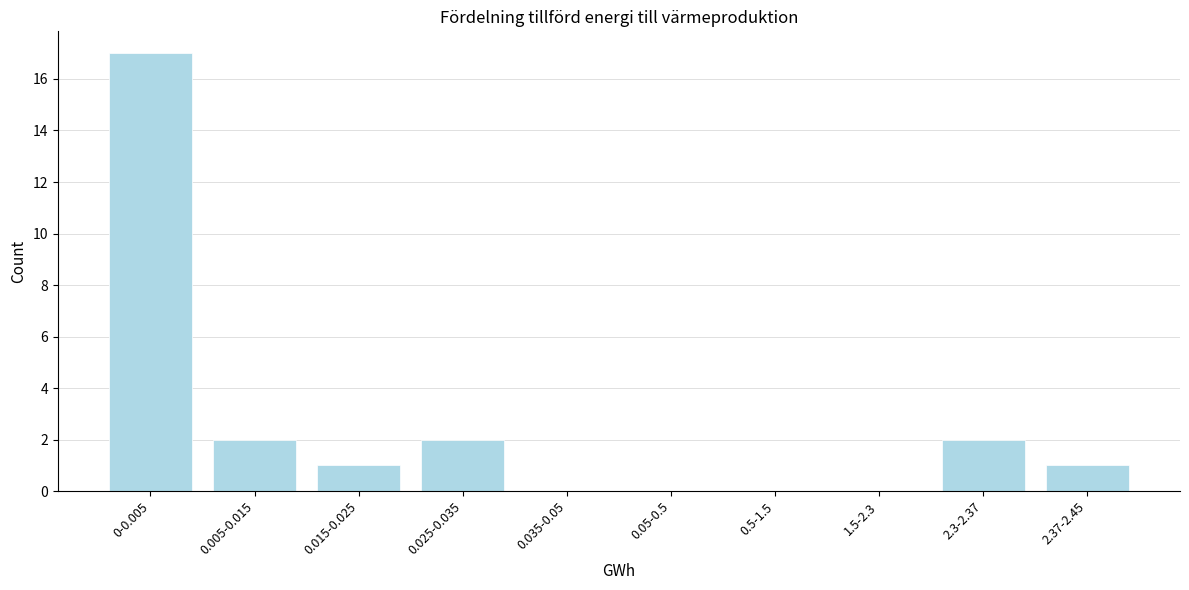

Reading left to right, list all the values displayed in this chart.

0-0.005=17	0.005-0.015=2	0.015-0.025=1	0.025-0.035=2	0.035-0.05=0	0.05-0.5=0	0.5-1.5=0	1.5-2.3=0	2.3-2.37=2	2.37-2.45=1